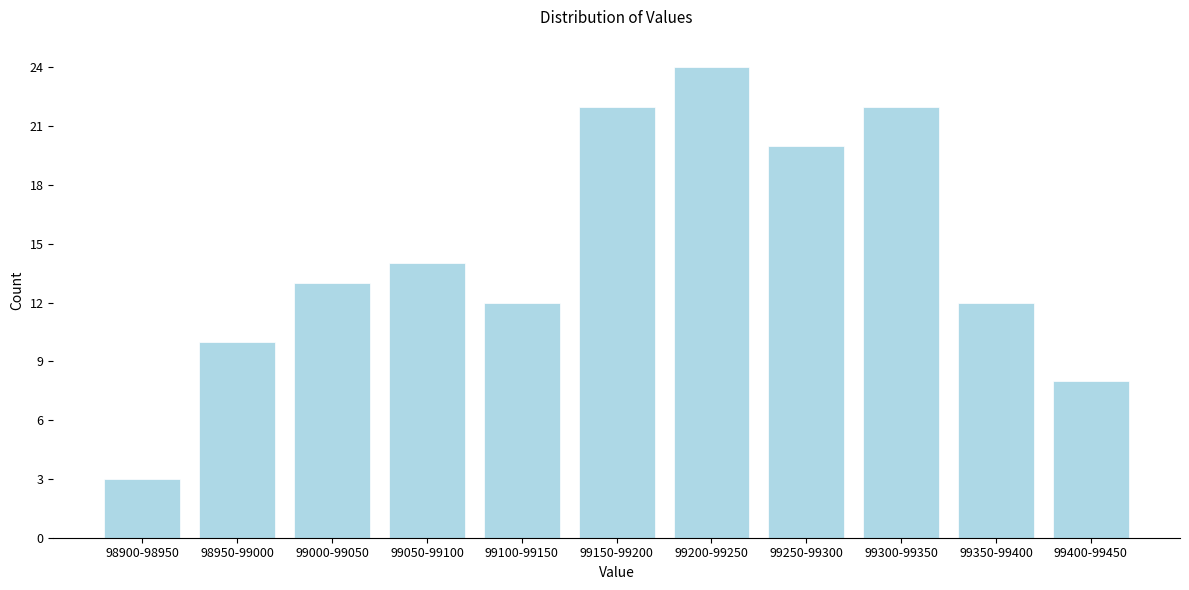

Reading right to left, transcribe all the data shown in this chart.

99400-99450=8	99350-99400=12	99300-99350=22	99250-99300=20	99200-99250=24	99150-99200=22	99100-99150=12	99050-99100=14	99000-99050=13	98950-99000=10	98900-98950=3